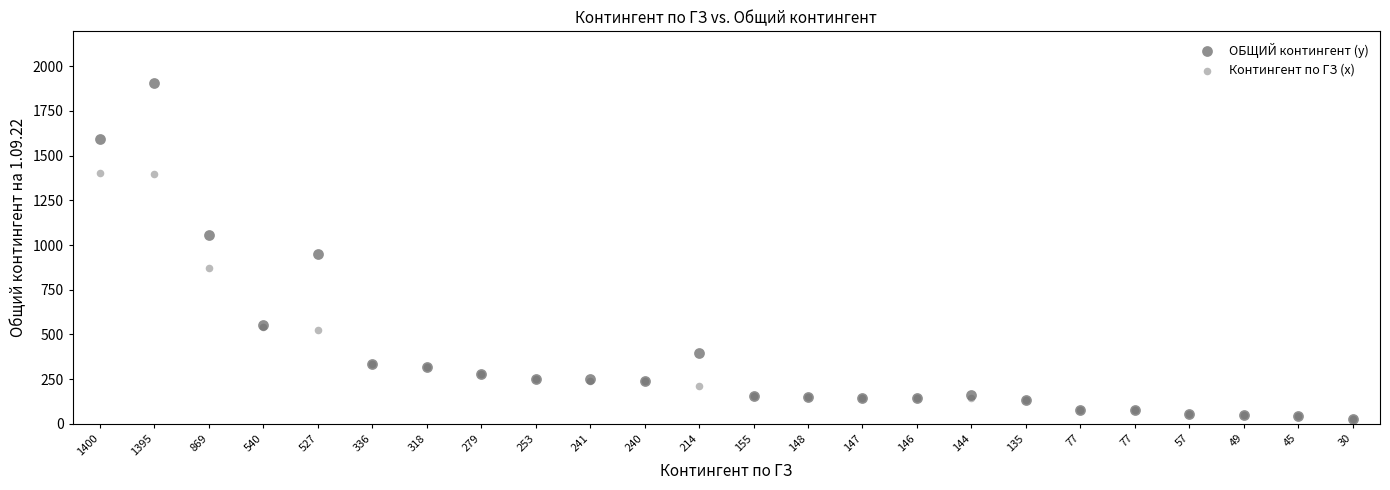

Which series reaches the maximum Y coordinate?

ОБЩИЙ контингент (y)